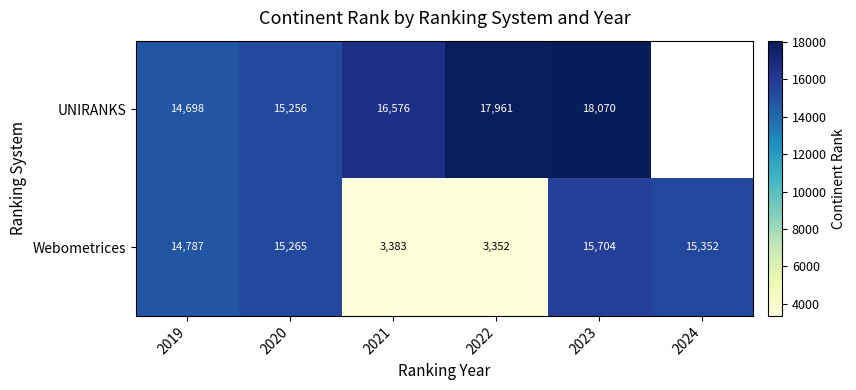

Which category has the lowest value in the Webometrices series?

2022